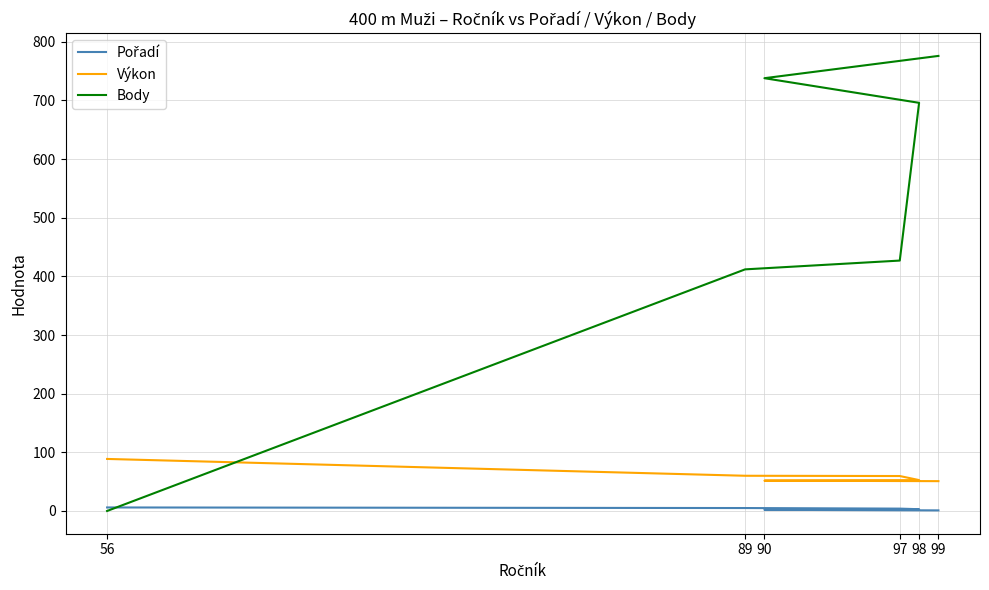

What is the average value of the Pořadí series?

3.5